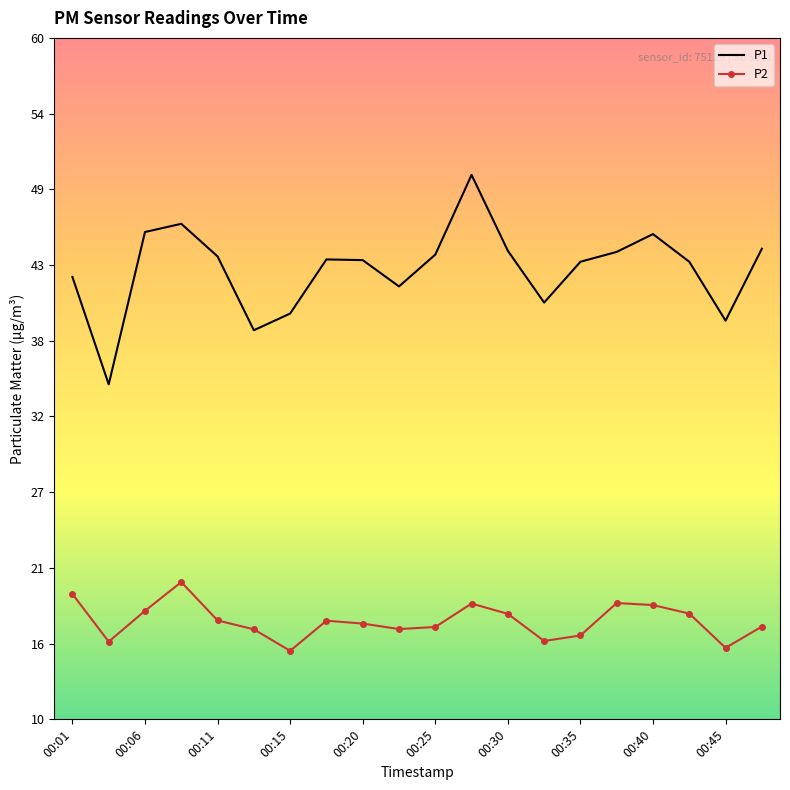

Which series has the largest total across all categories?

P1